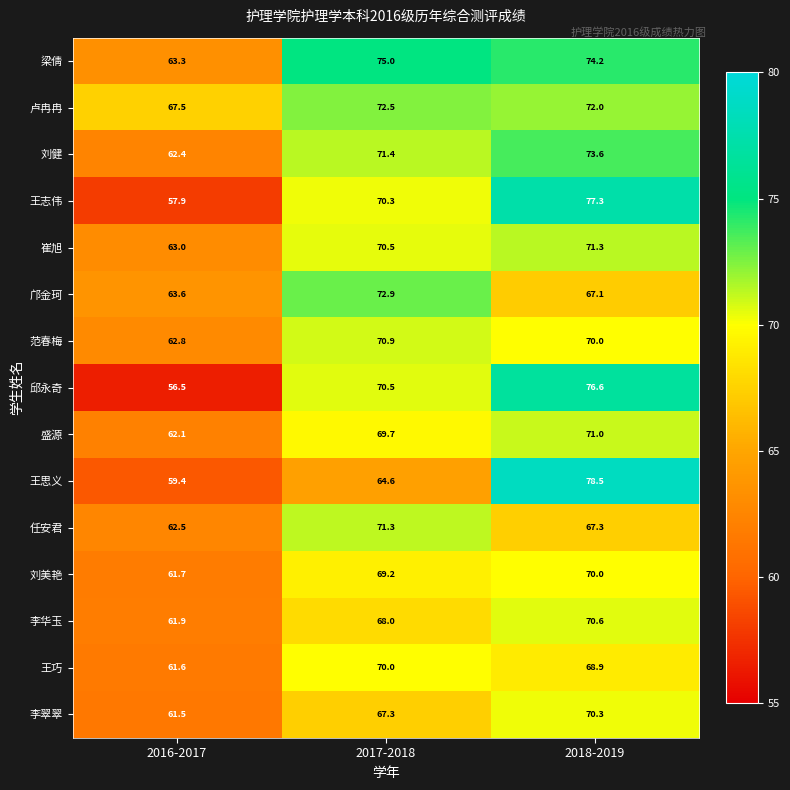

At which category is the sum across all series the highest?

2018-2019